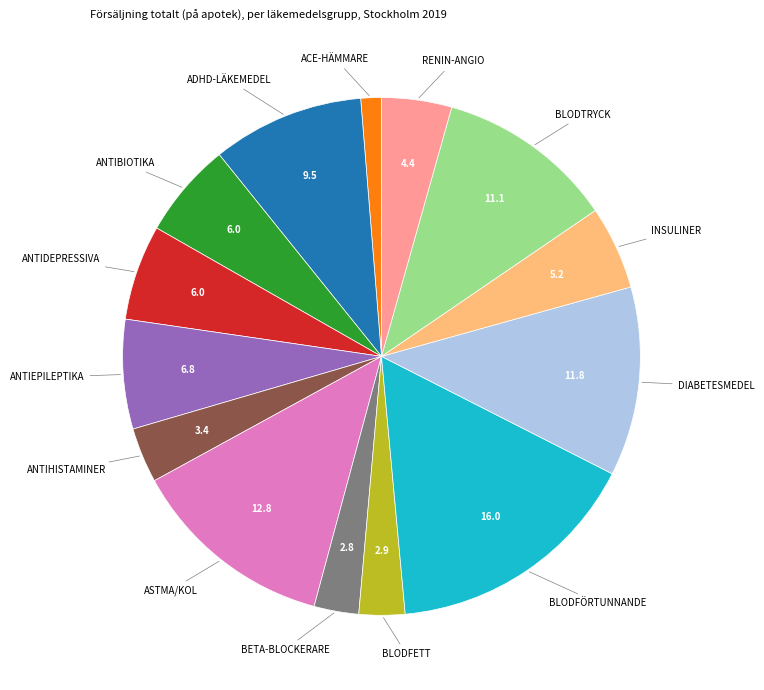

Is there any slice that represents more than half of the pie?

No